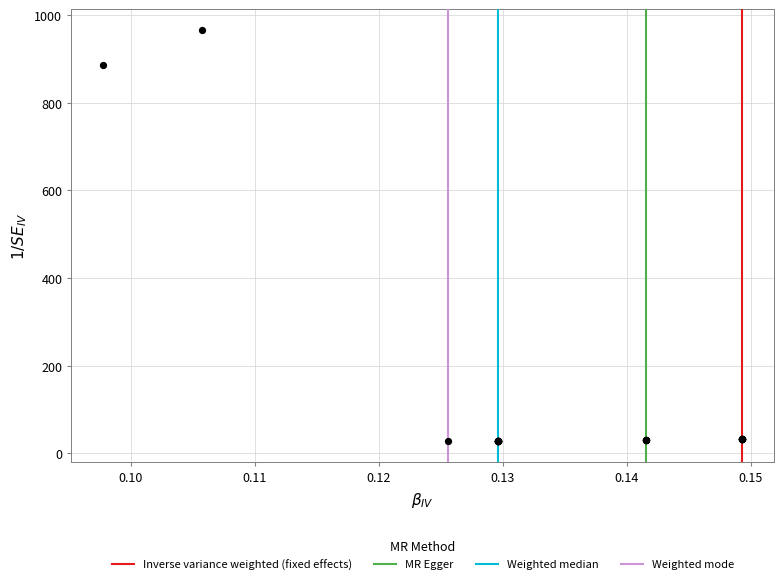

What Y value in the scatter plot is closest to 497?

886